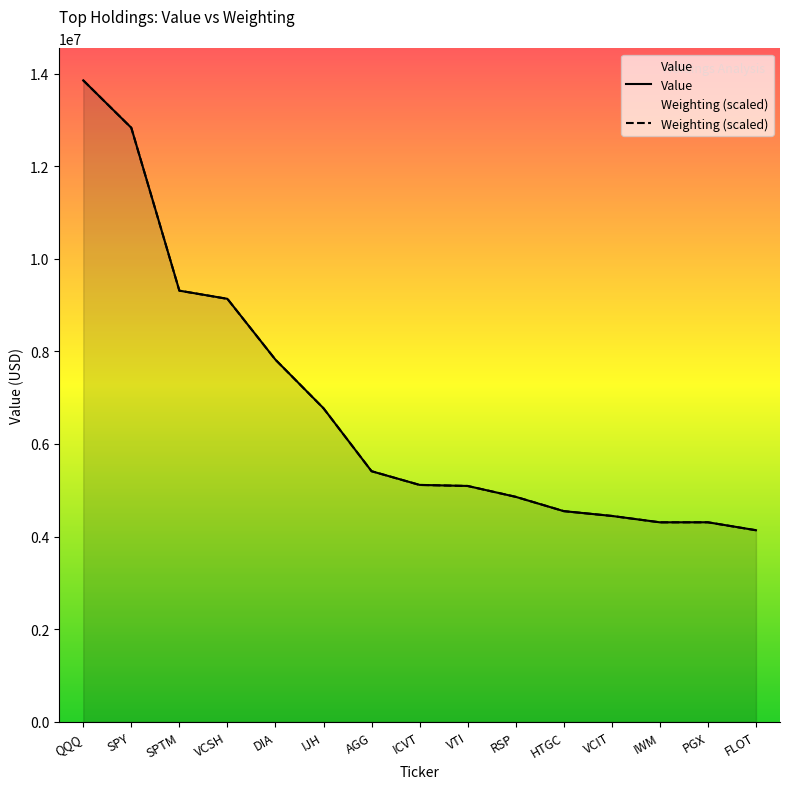

What is the difference between the second highest and minimum values in the Weighting (scaled) series?

8690836.2